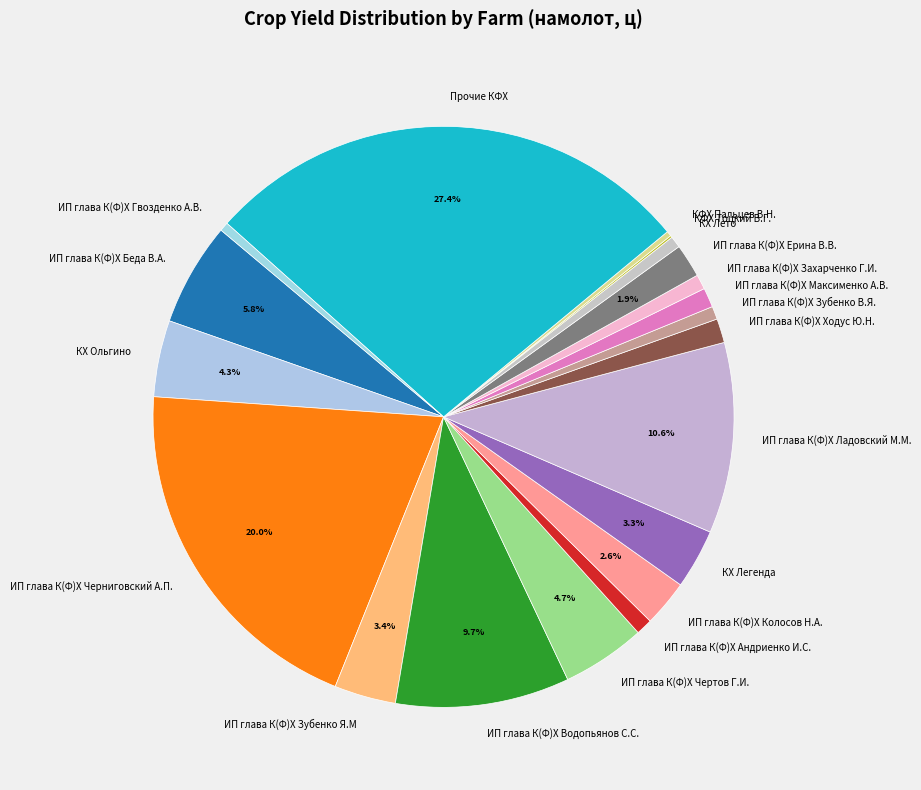

Which slice is the largest?

Прочие КФХ